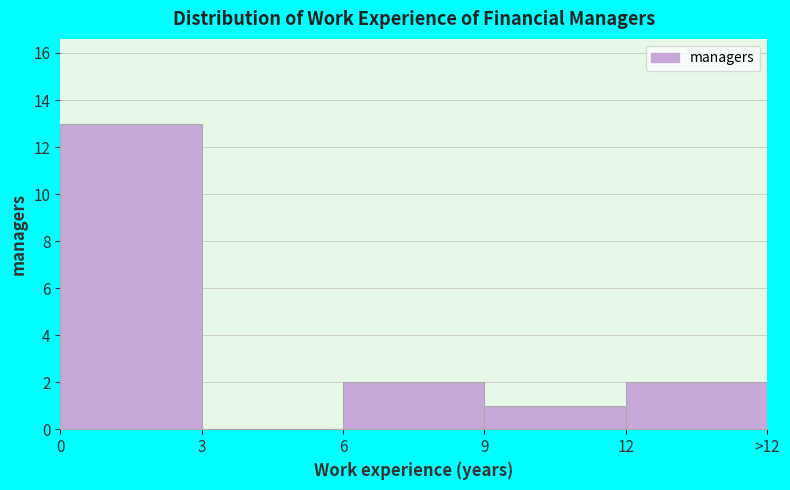

Reading right to left, what are all the values shown in this chart?

12=2	9=1	6=2	3=0	0=13